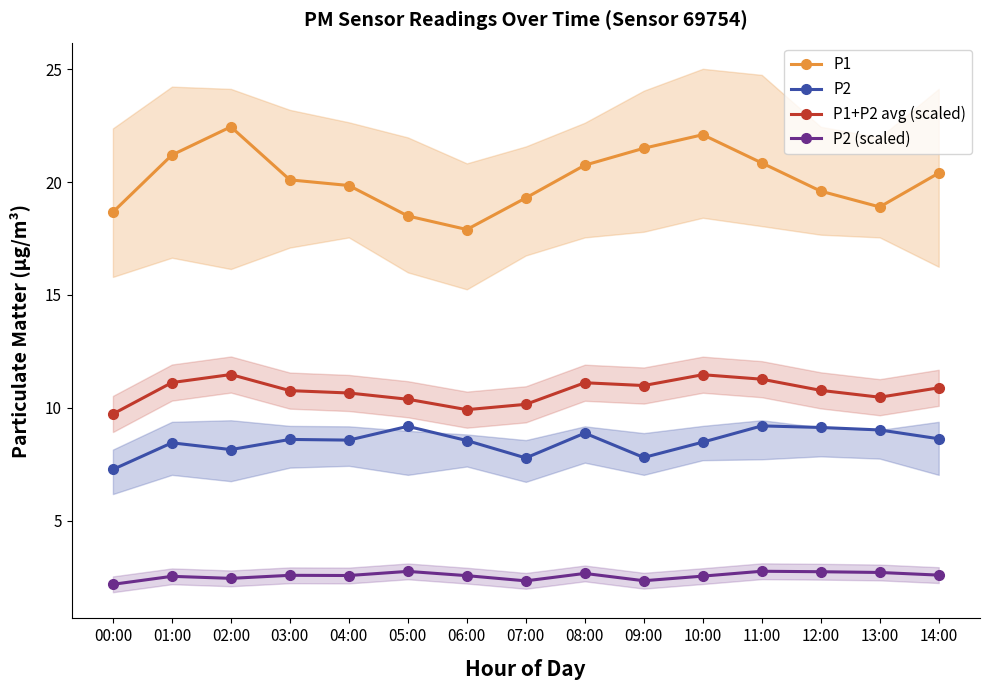

Where does the P1+P2 avg (scaled) series first go above 10?

01:00